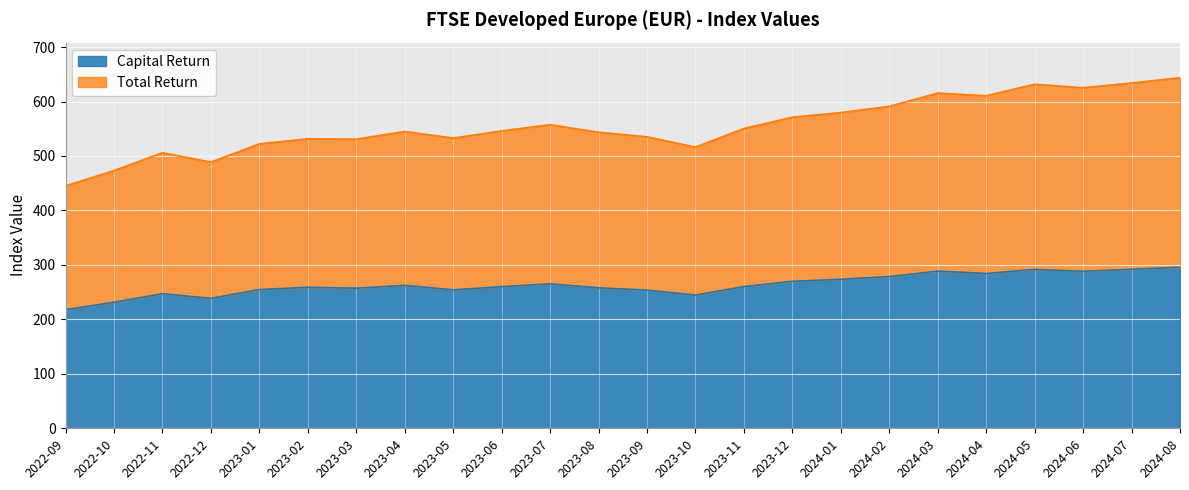

Which series has the largest range (max minus min)?

Total Return